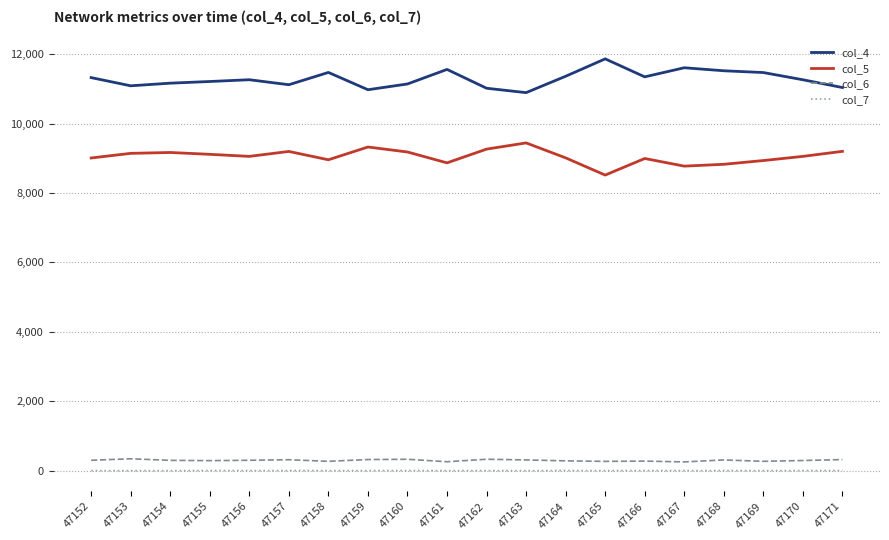

Is the value of col_6 at 47161 greater than the value of col_5 at 47160?

No